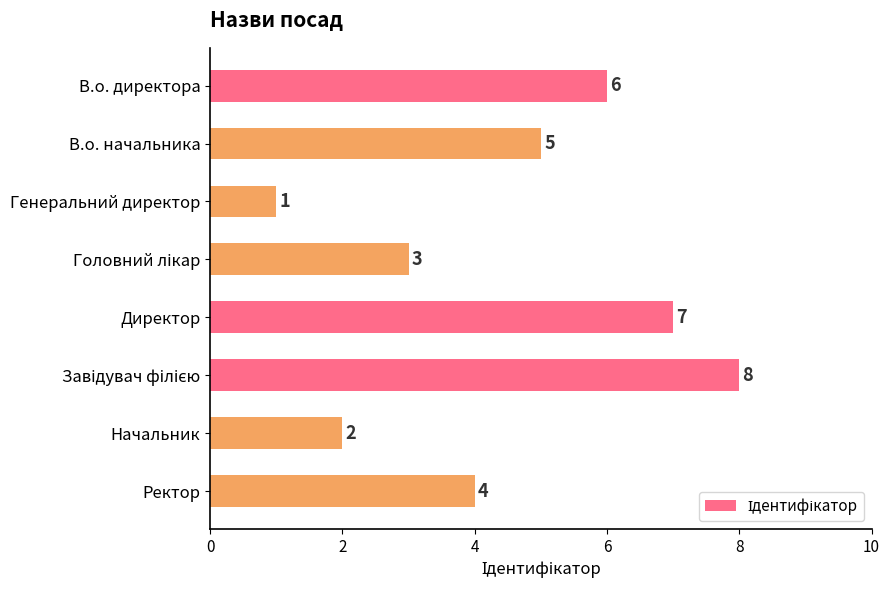

How many values are below 5?

4